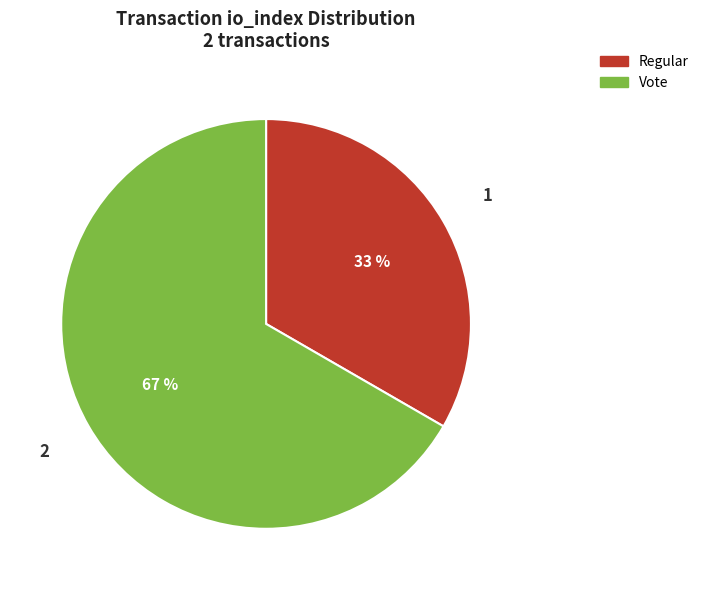

To the nearest percent, what is the average slice percentage?

50%